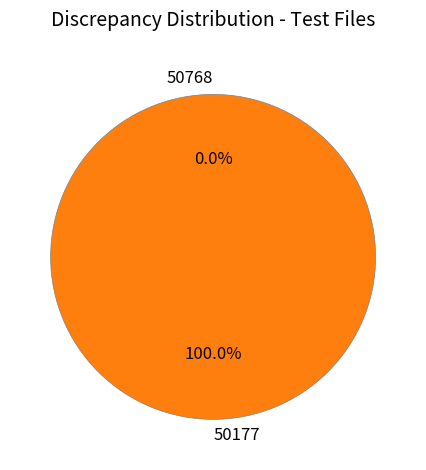

To the nearest percent, what is the difference between the largest and smallest slice percentages?

100%